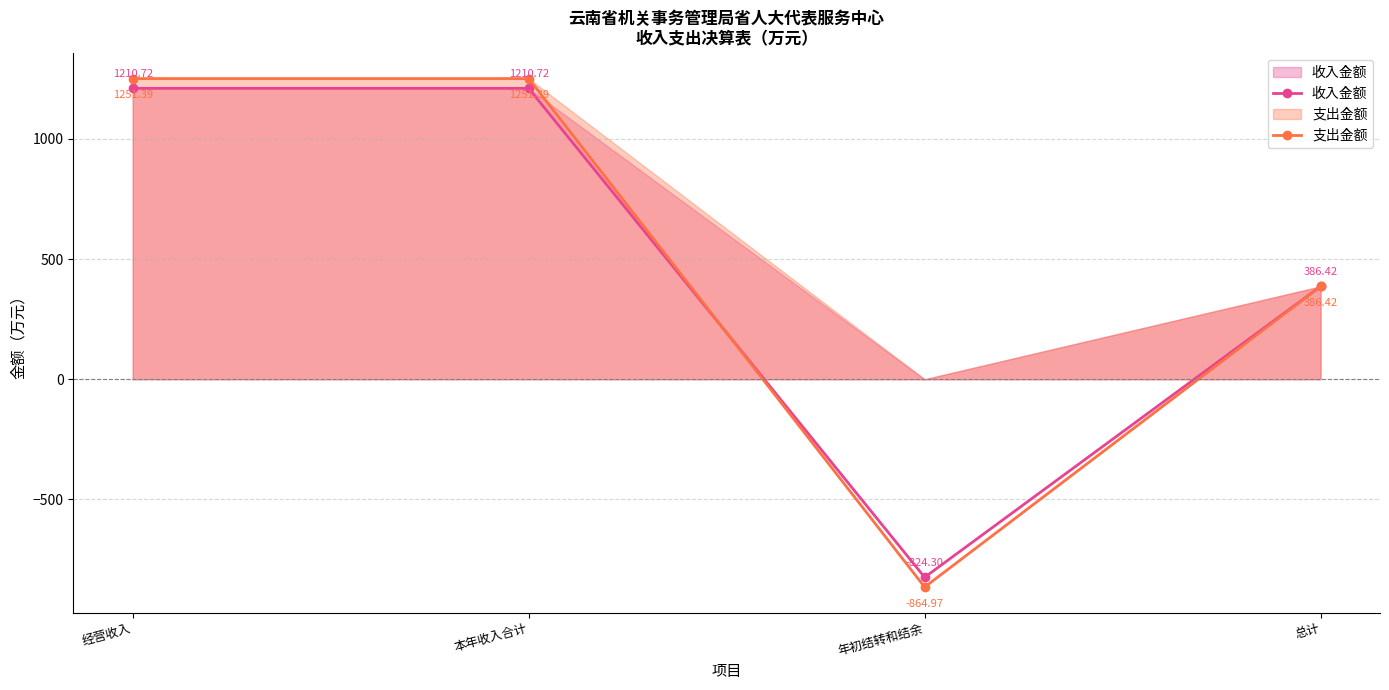

What is the difference between the maximum and minimum values in the 支出金额 series?

2116.4